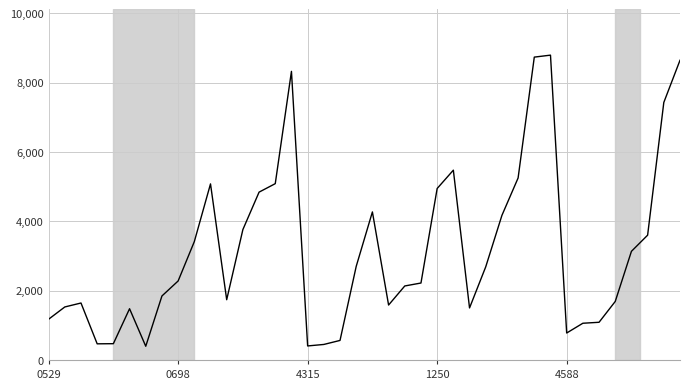

What is the maximum value shown in the chart?

8798